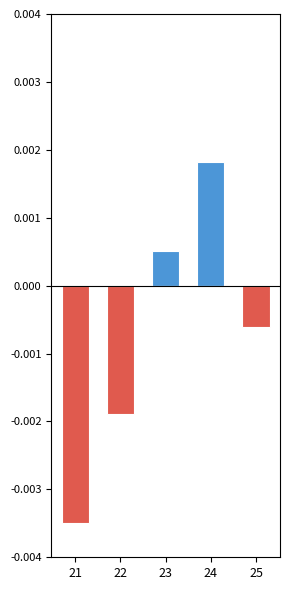

How many bars are there in each group?

2